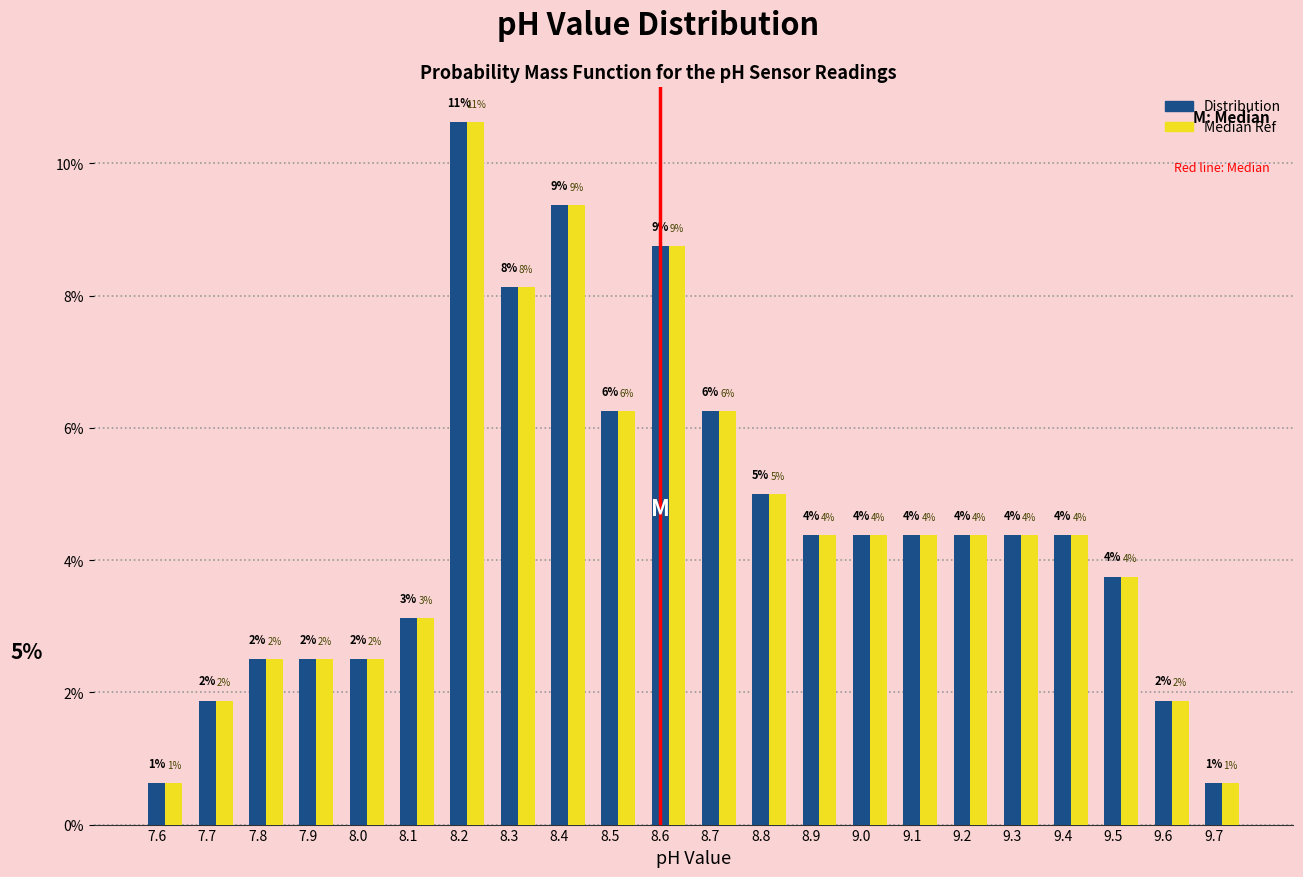

Are the bars horizontal?

No